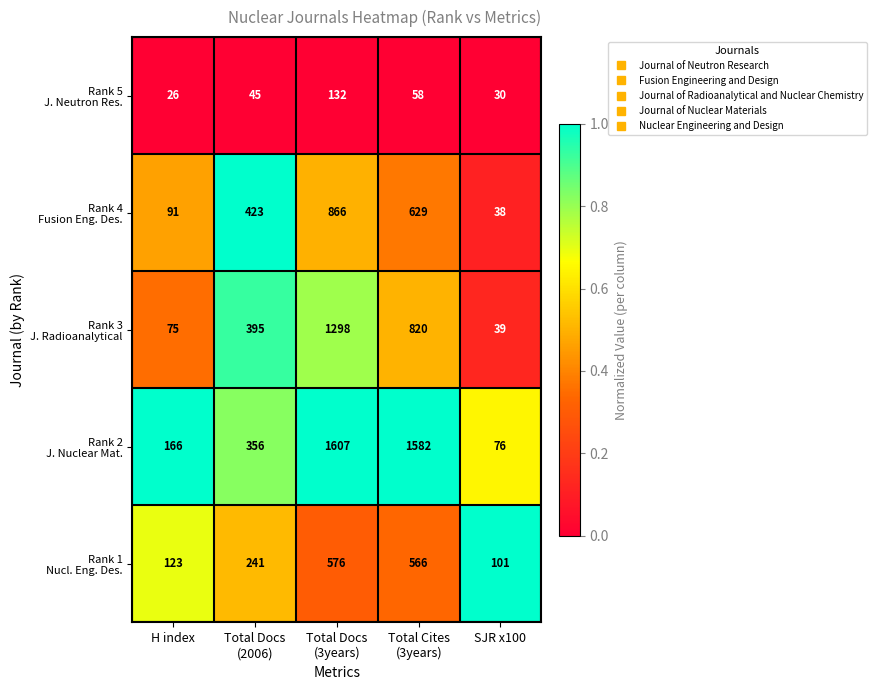

What is the difference between the highest and lowest values at SJR x100?

71